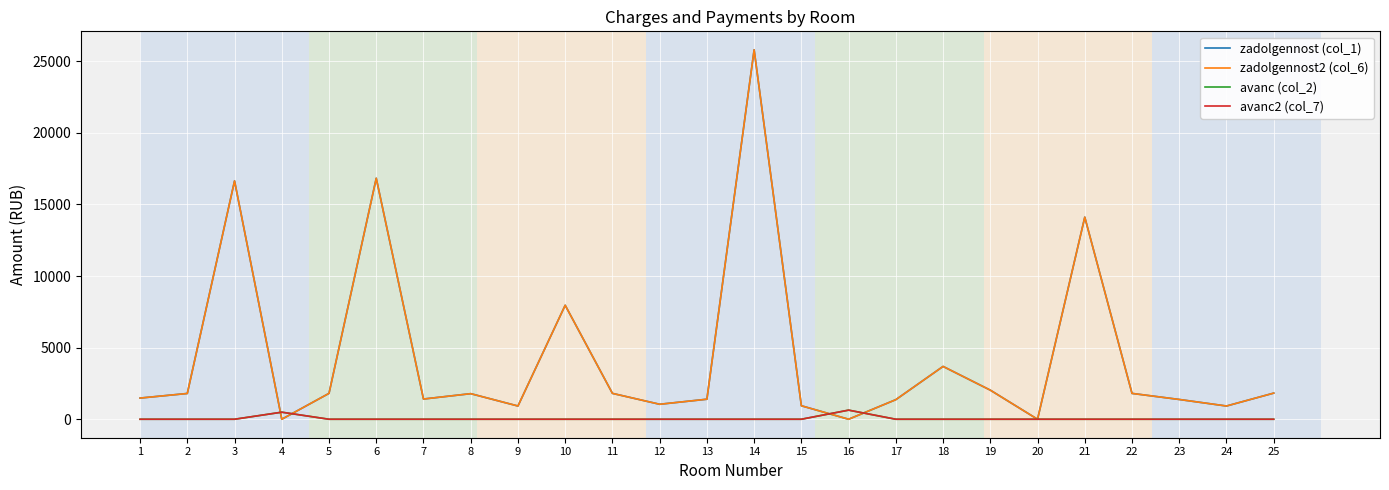

At how many categories does at least one series exceed 4530?

5